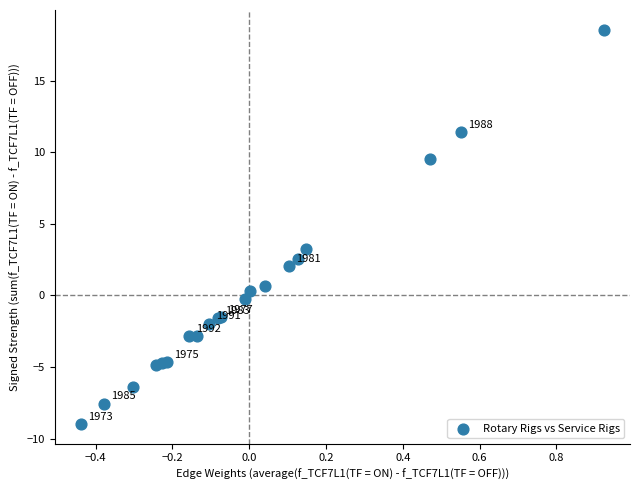

What Y value in the scatter plot is closest to 4?

3.2